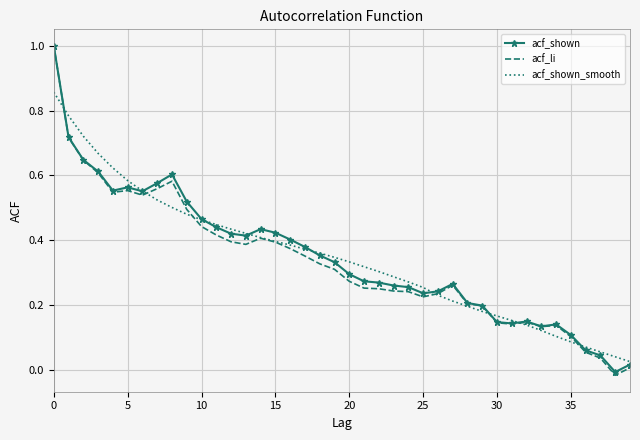

What is the sum of all acf_shown_smooth values?

13.9